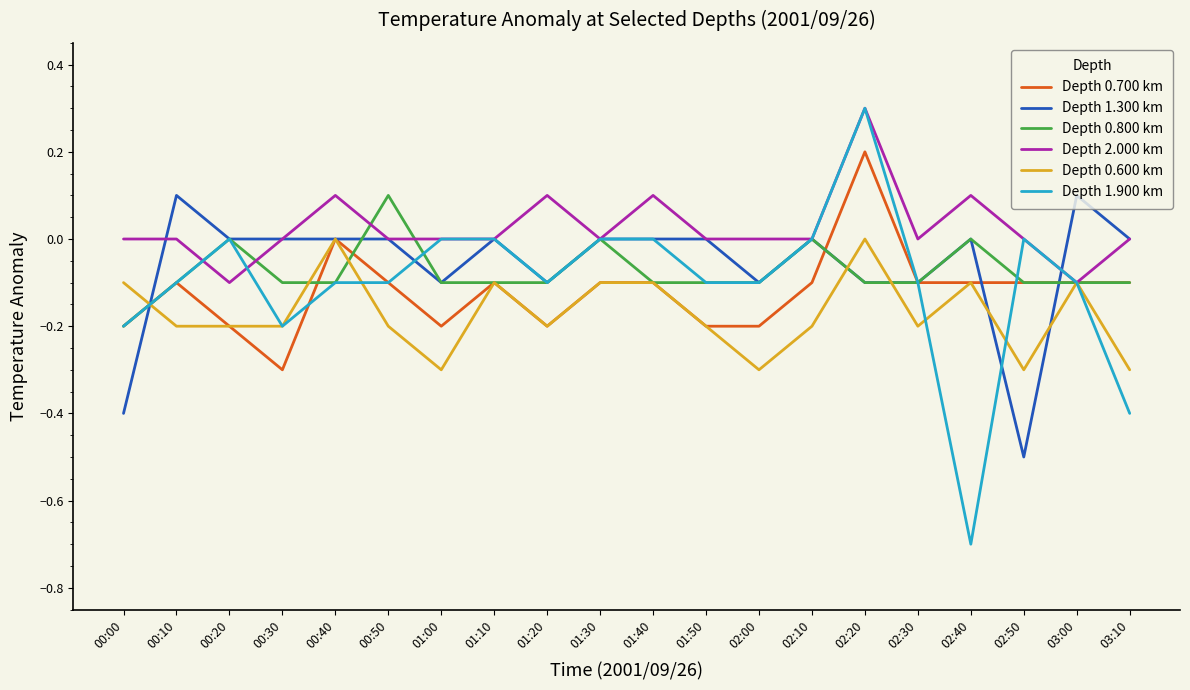

What position from the left is 00:10?

2